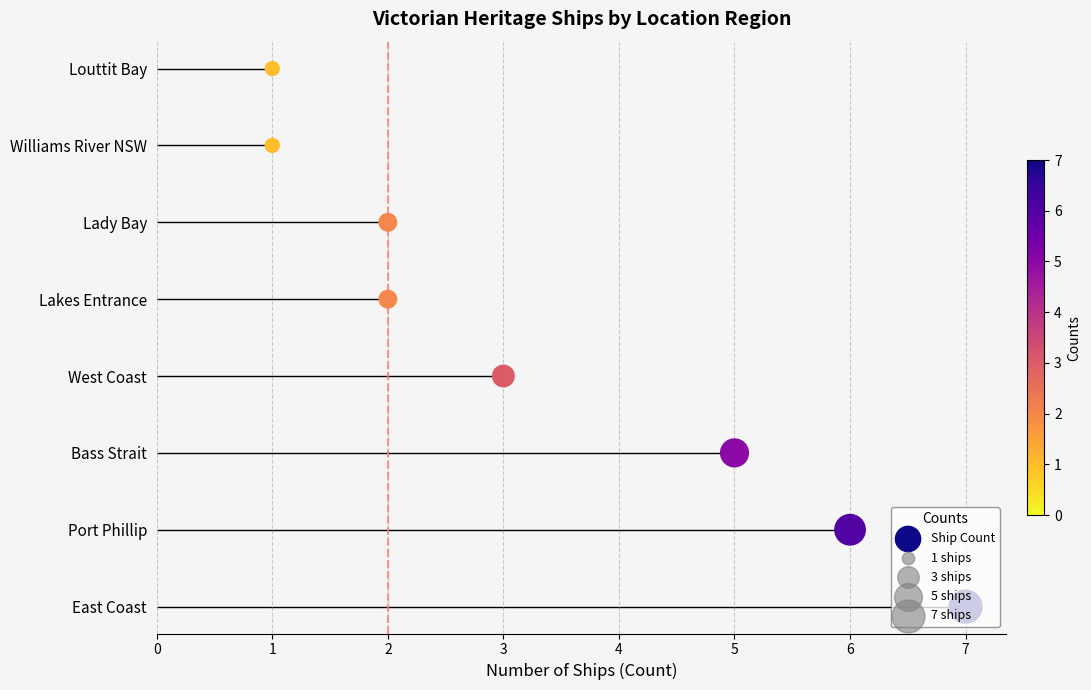

Which has a higher value, 5 or 1?

1